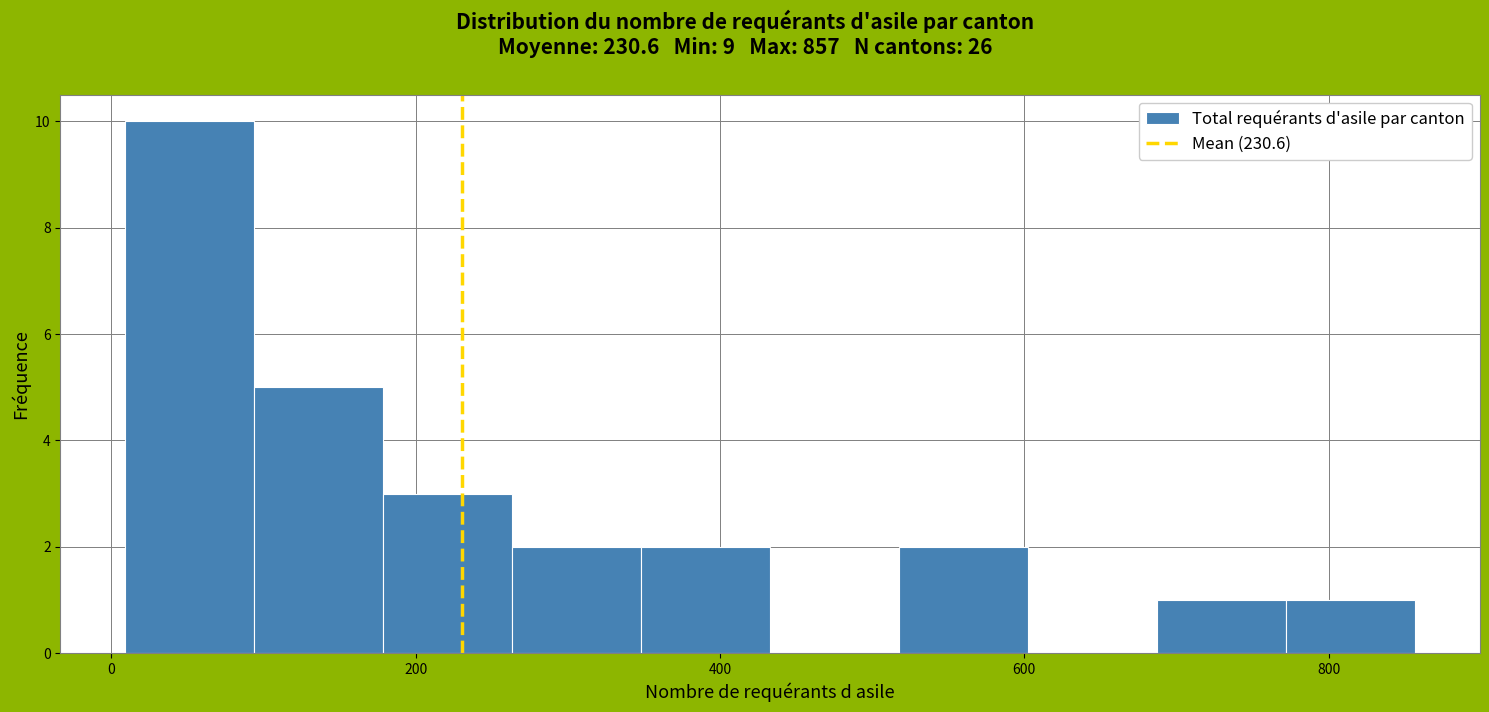

Reading left to right, list every bar in this chart as the range it spans on the x-axis followed by its height. Neither the bar edges nor the heights are printed on the chart, so give them approximately, as read against the axes.

0 to 100: 10
100 to 180: 5
180 to 260: 3
260 to 340: 2
340 to 440: 2
440 to 520: 0
520 to 600: 2
600 to 680: 0
680 to 780: 1
780 to 860: 1